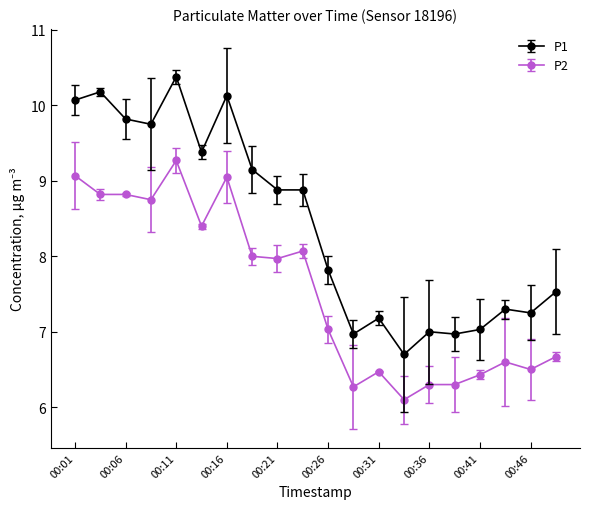

List the series in order of their overall mean, lowest first.

P2, P1